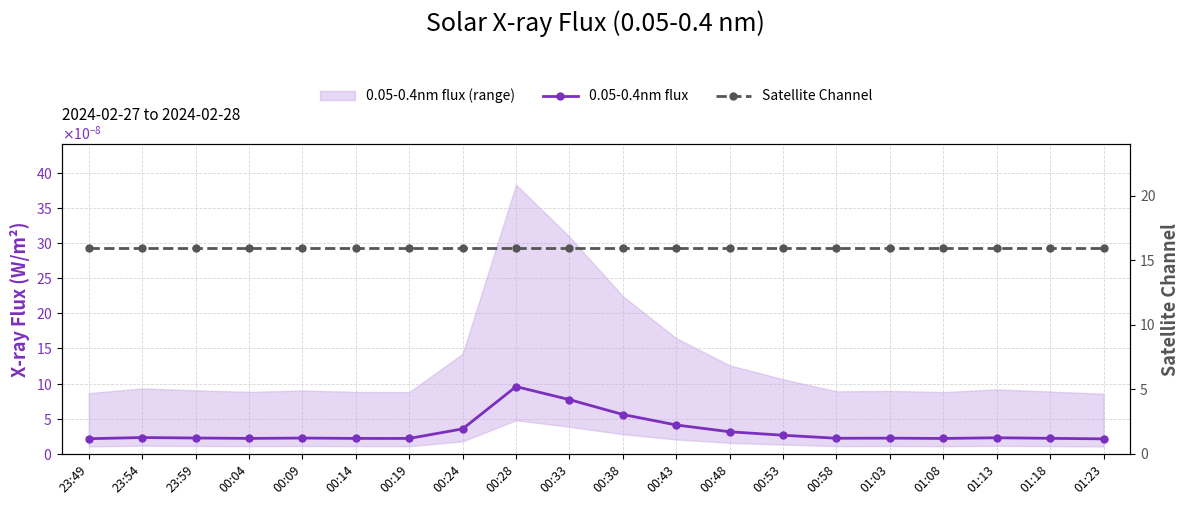

What is the value of the Satellite Channel point at the 18th from the left?

16.0